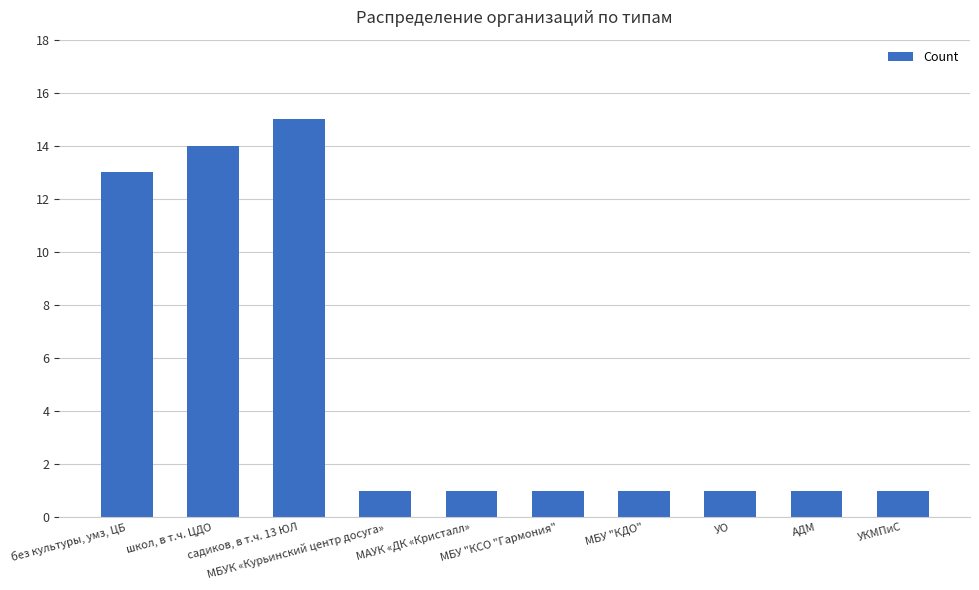

What is the average value?

5